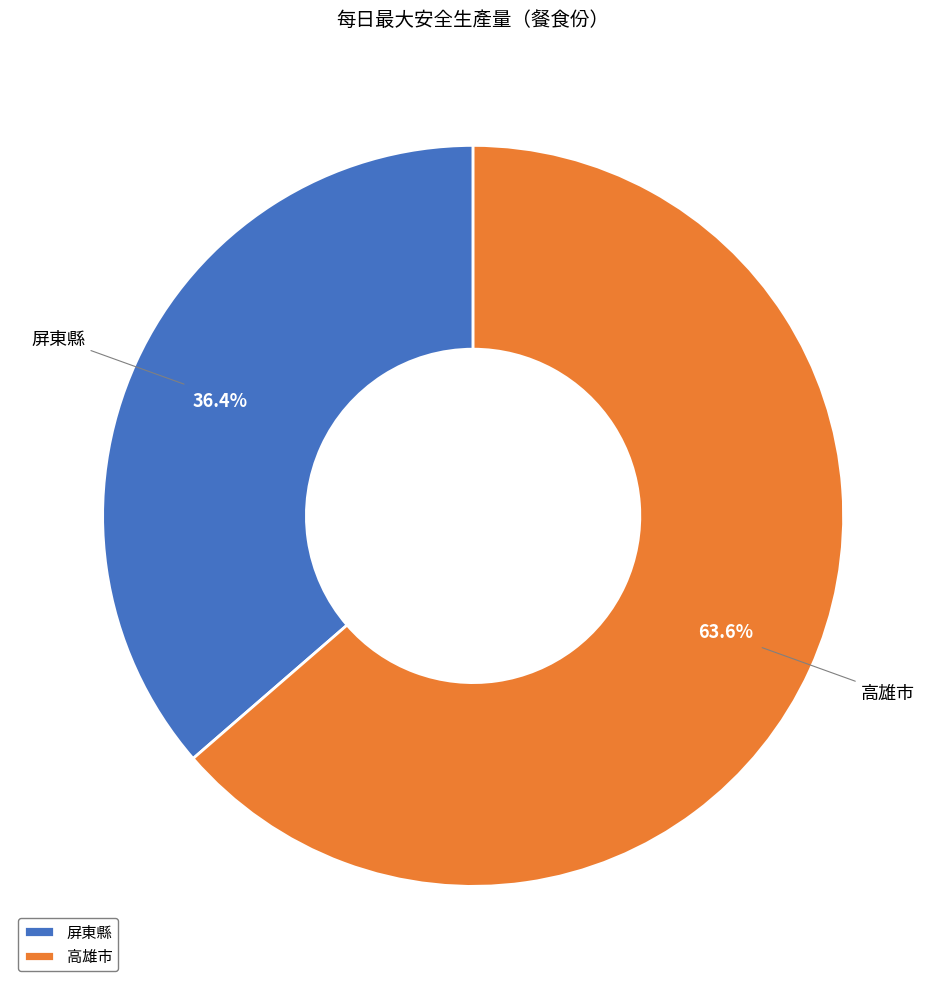

To the nearest percent, what is the combined percentage of 高雄市 and 屏東縣?

100%